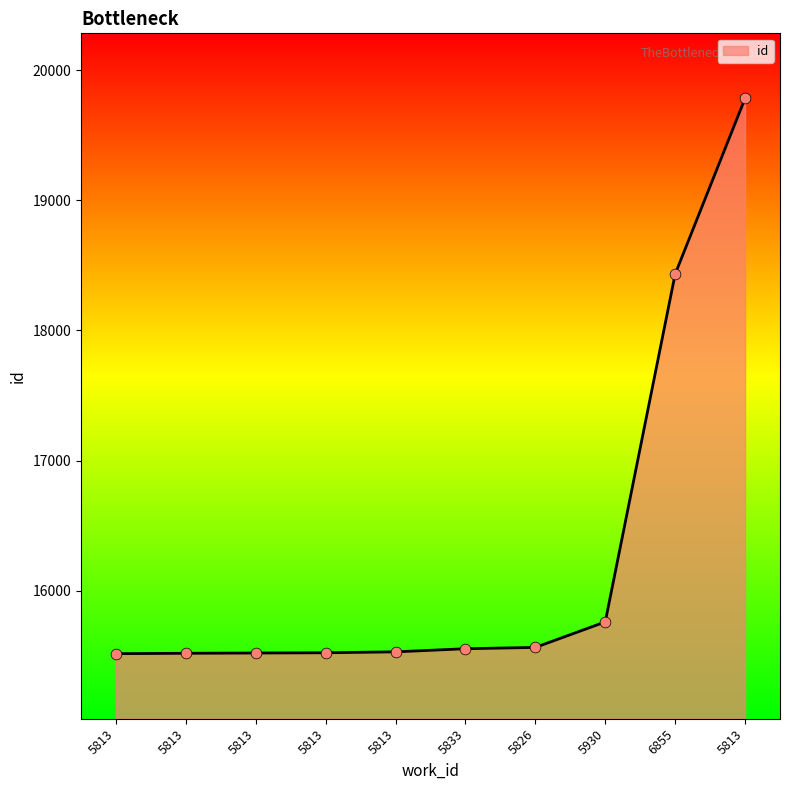

Between 5833 and 5813, which is larger?

5833